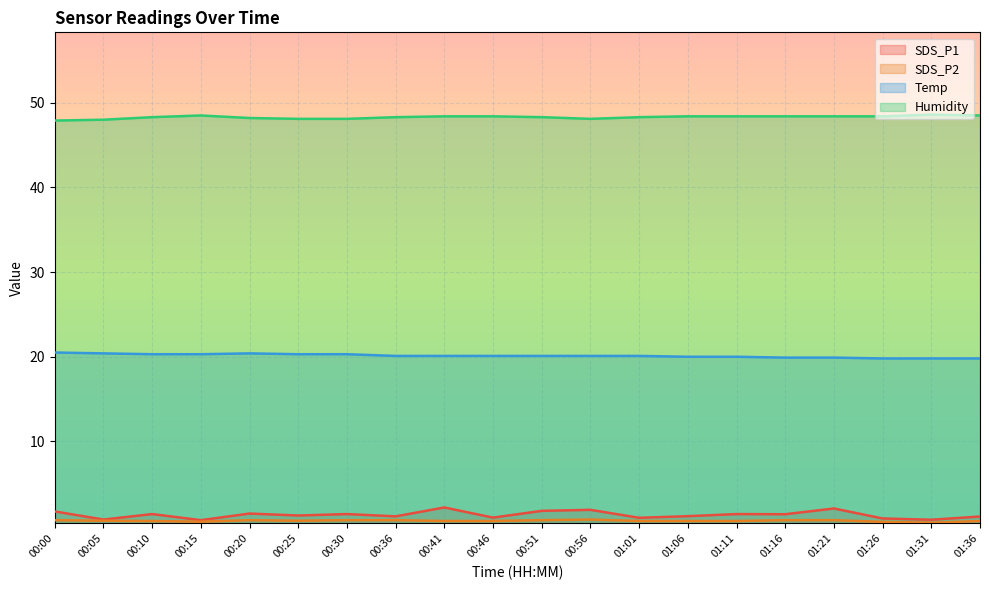

In SDS_P1, how many points are higher than both neighbors (excluding endpoints)?

7